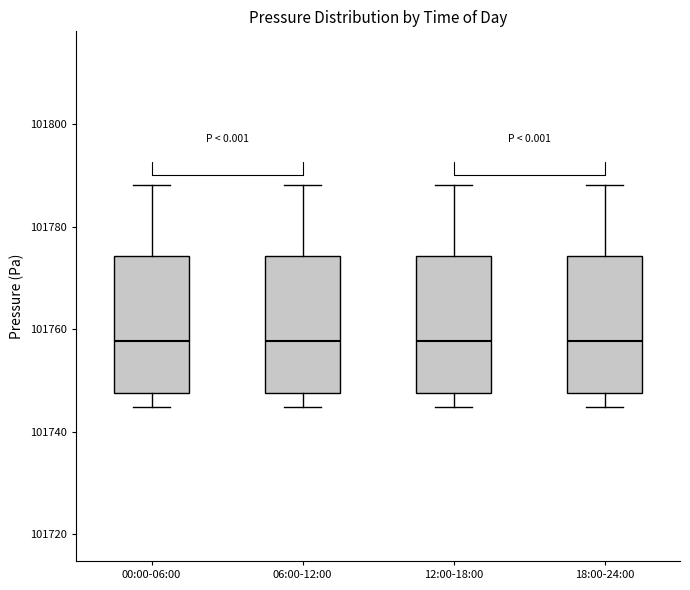

Reading left to right, transcribe this box plot: for each box, give where its median line is, the range the box spans, and where its two whiskers end, as read against the y-axis. The values are not printed on the chart, so give them approximately, as read against the axis.

00:00-06:00: median 101758, box 101748 to 101774, whiskers 101744 to 101788
06:00-12:00: median 101758, box 101748 to 101774, whiskers 101744 to 101788
12:00-18:00: median 101758, box 101748 to 101774, whiskers 101744 to 101788
18:00-24:00: median 101758, box 101748 to 101774, whiskers 101744 to 101788